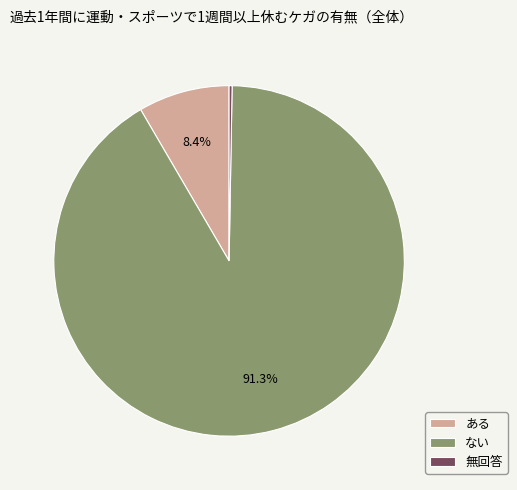

Is there a majority slice in this chart?

Yes